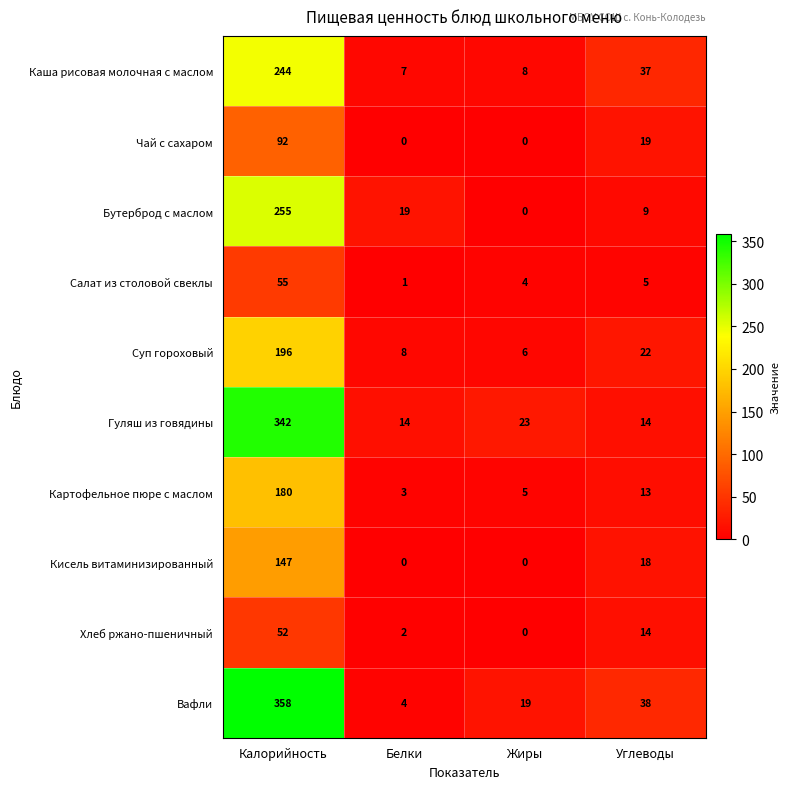

At which label is Картофельное пюре с маслом closest to 91?

Углеводы